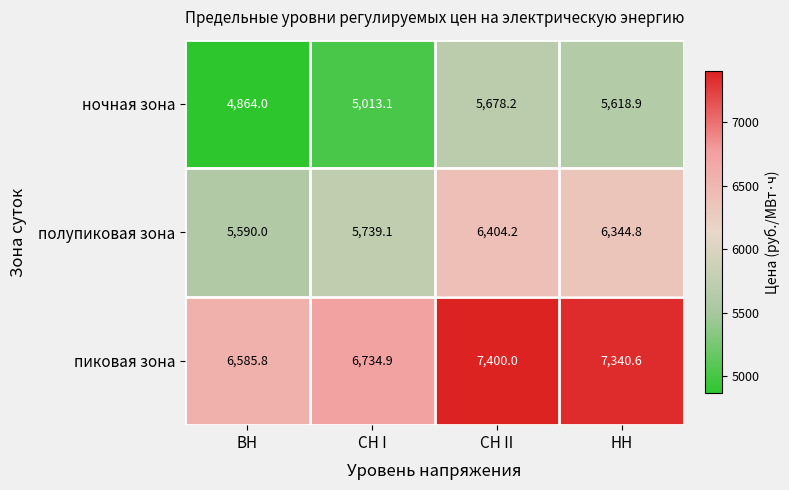

Read the полупиковая зона value at СН II.

6404.2